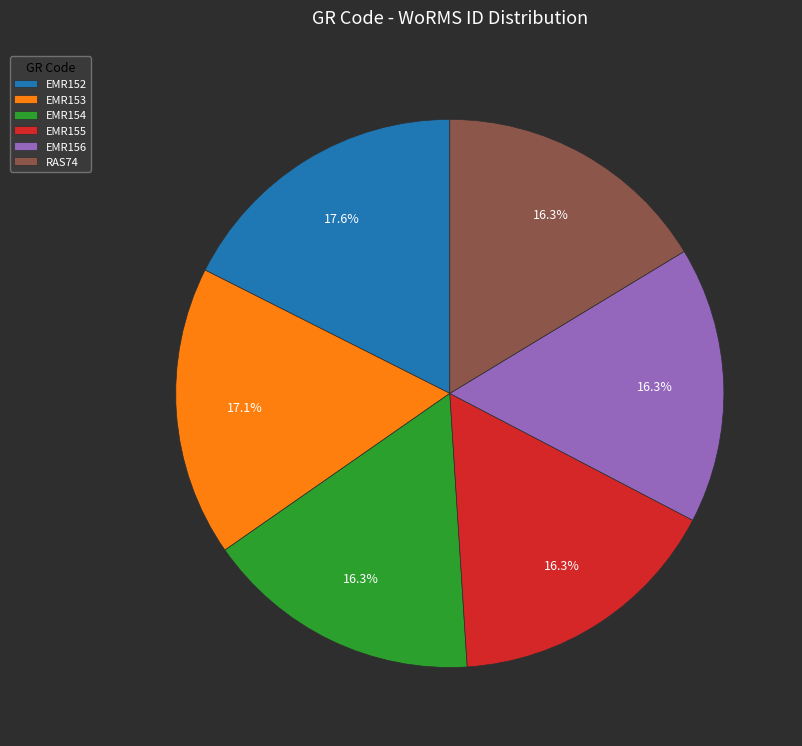

What is the ratio of the value at EMR154 to the value at EMR152?

0.9